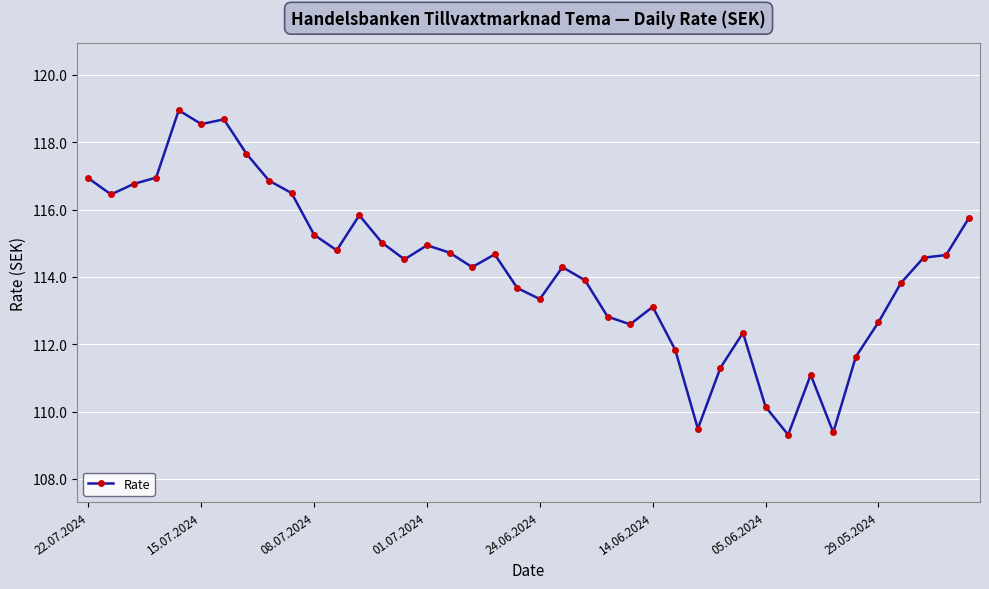

True or false: there are more than 0 points higher than both neighbors.

True